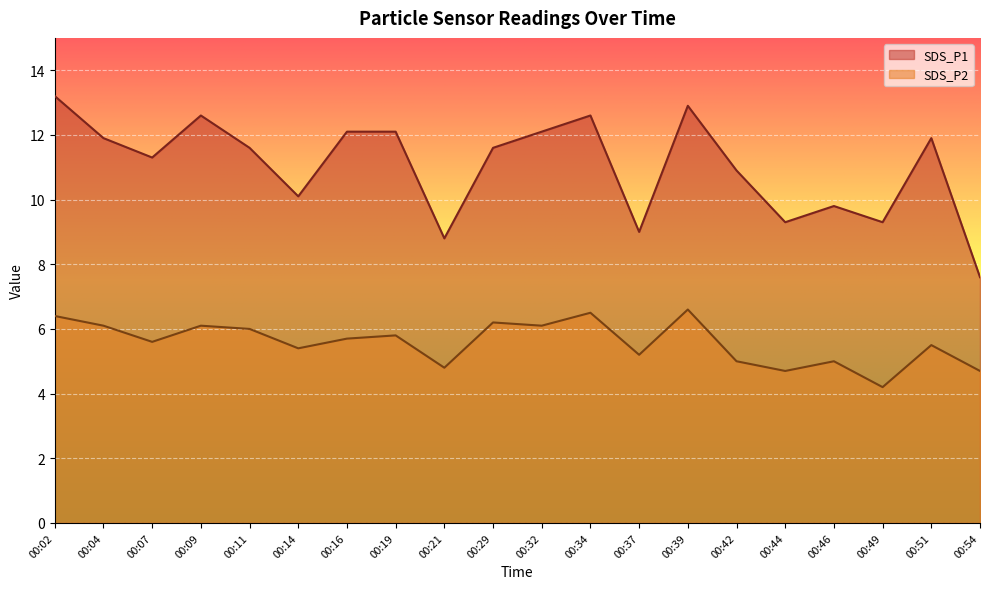

Rank the series by their maximum value, from lowest to highest.

SDS_P2, SDS_P1